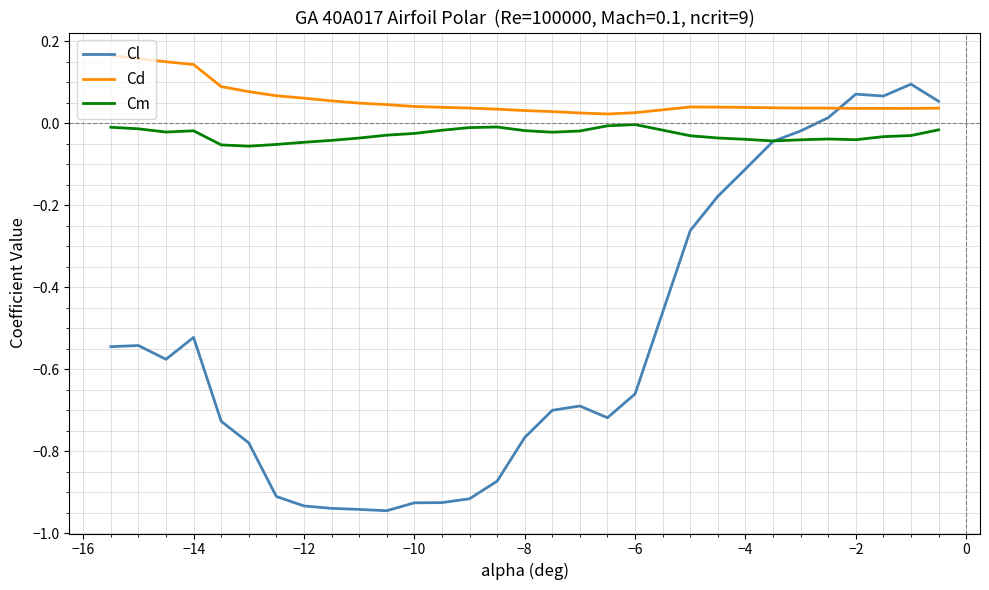

What is the sum of all Cl values?

-15.9